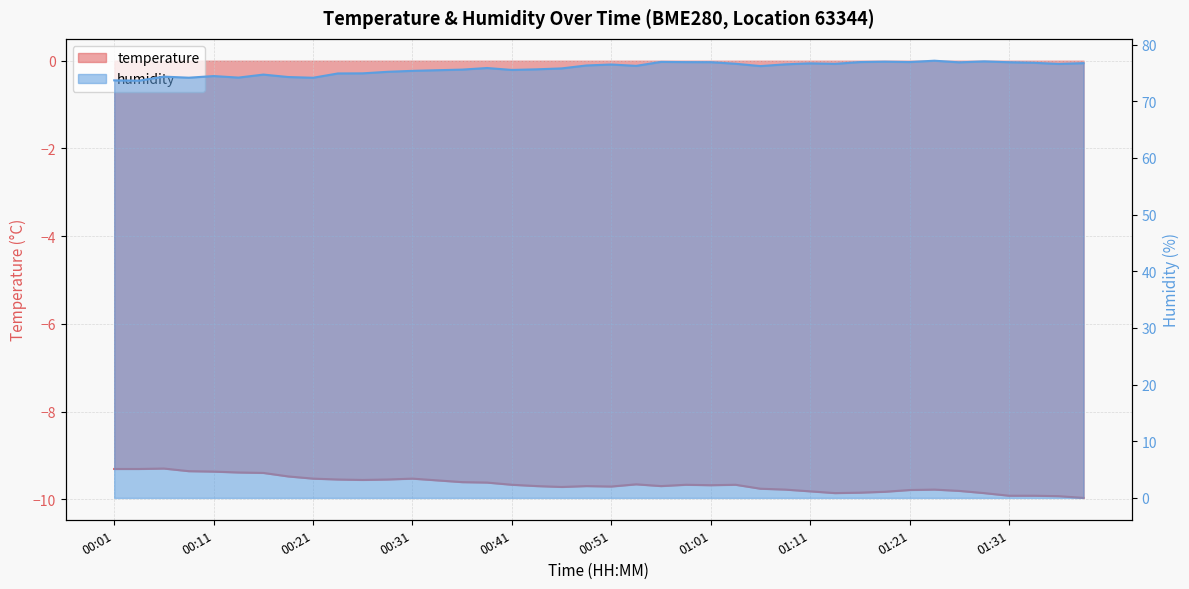

What position from the right is 01:01?

16